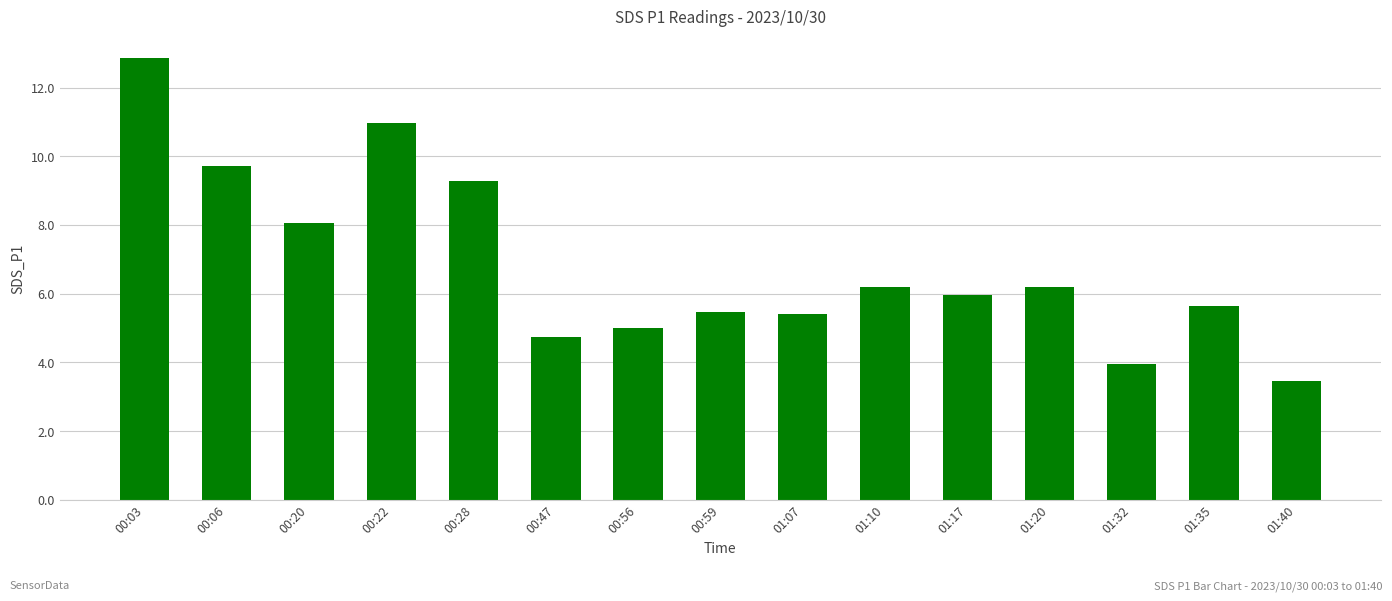

Approximately how many times larger is the value at 00:47 compared to 00:28?

0.5